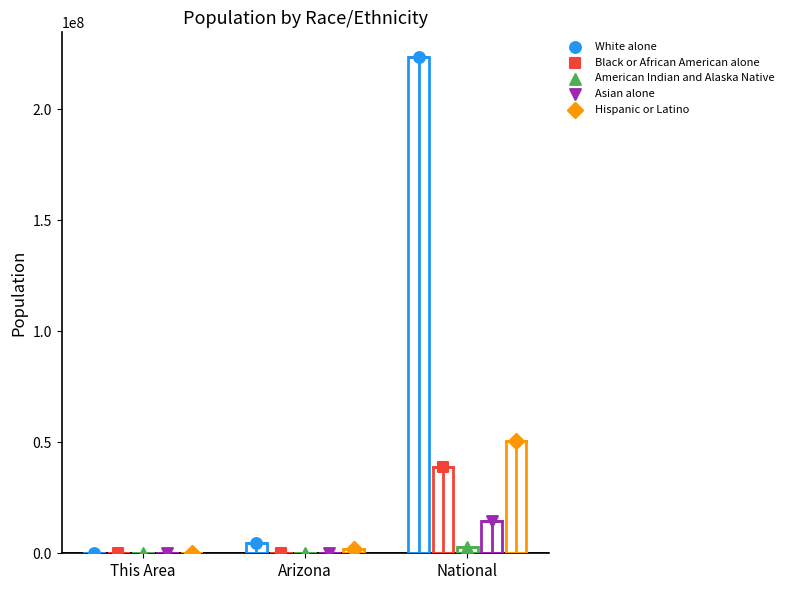

What are all the series names shown in the legend?

White alone, Black or African American alone, American Indian and Alaska Native, Asian alone, Hispanic or Latino